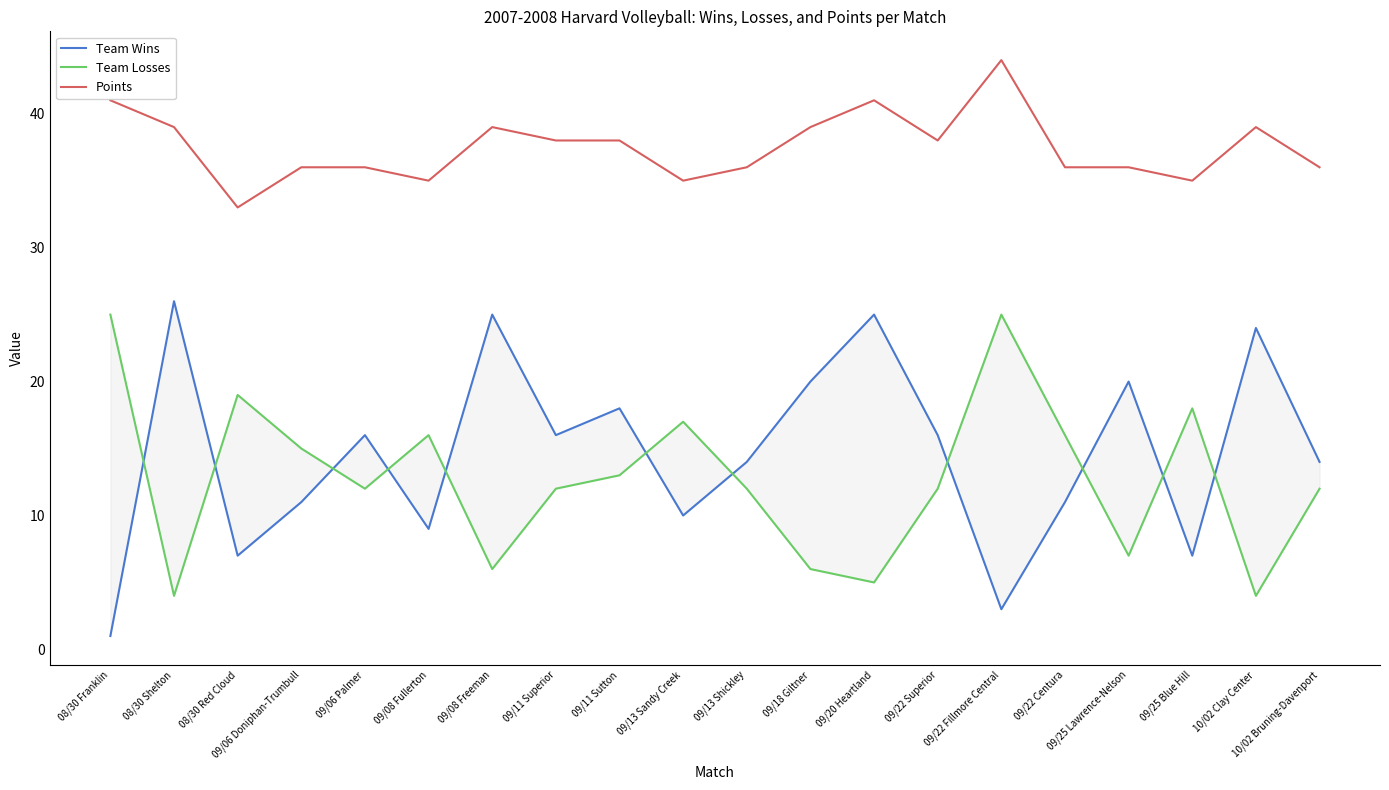

Is it true that Team Losses equals 29 at 09/13 Sandy Creek?

False